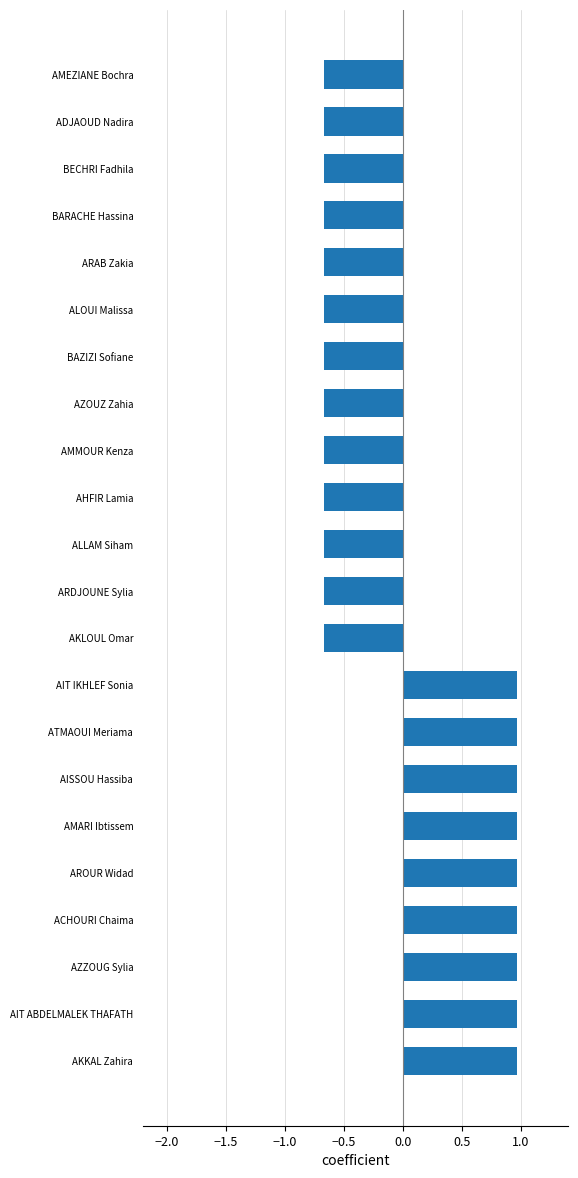

What is the smallest value displayed?

-0.7